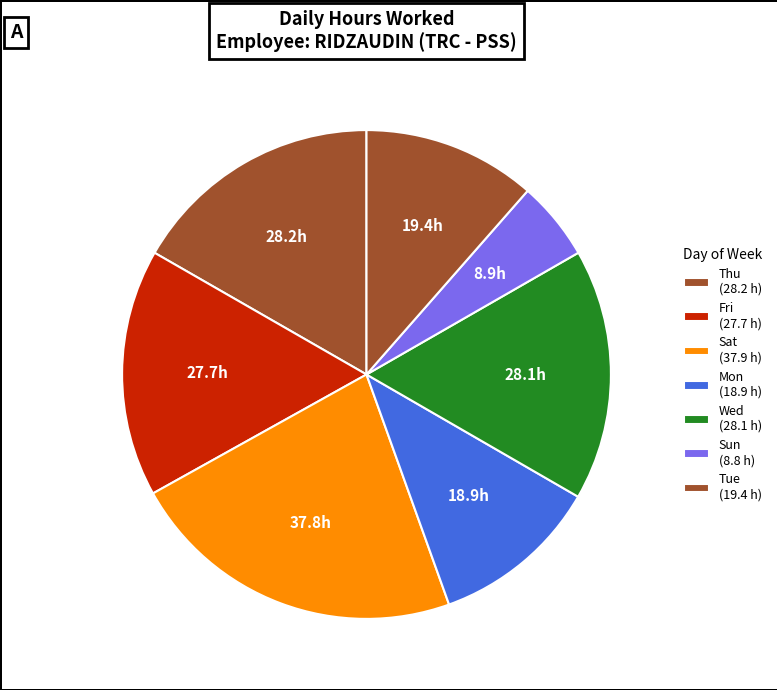

How many slices are in this pie chart?

7